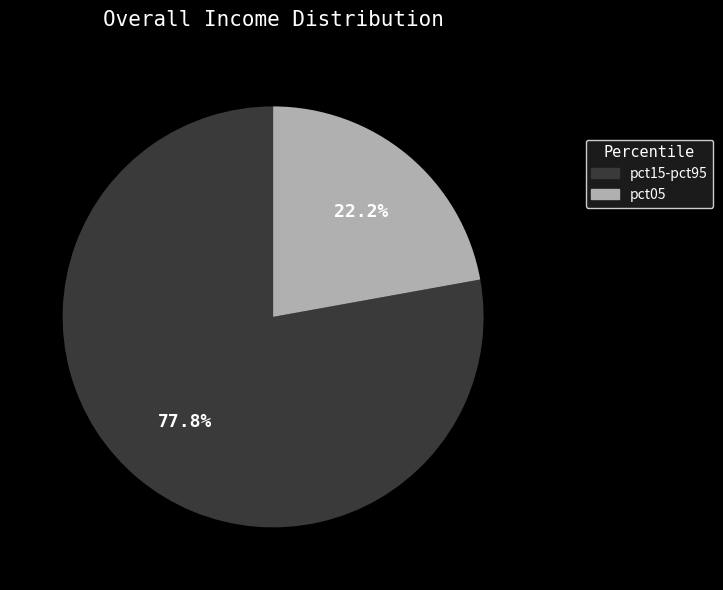

Rank the categories by value from highest to lowest.

pct15-pct95, pct05